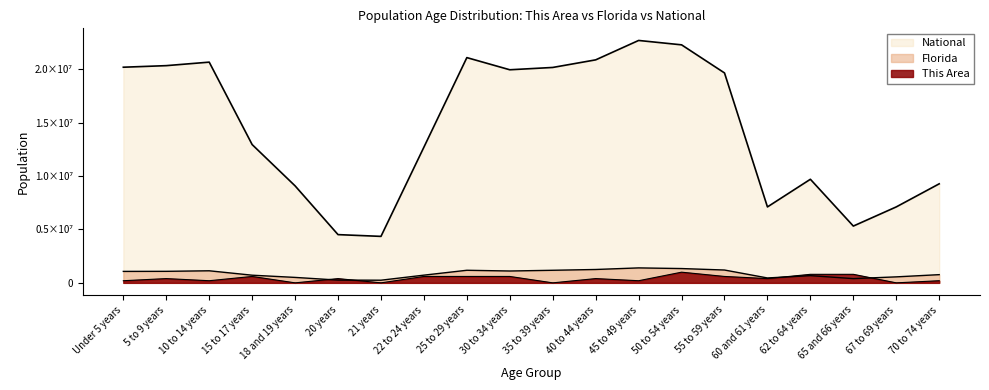

What is the value of the National point at the 2nd from the left?

20348657